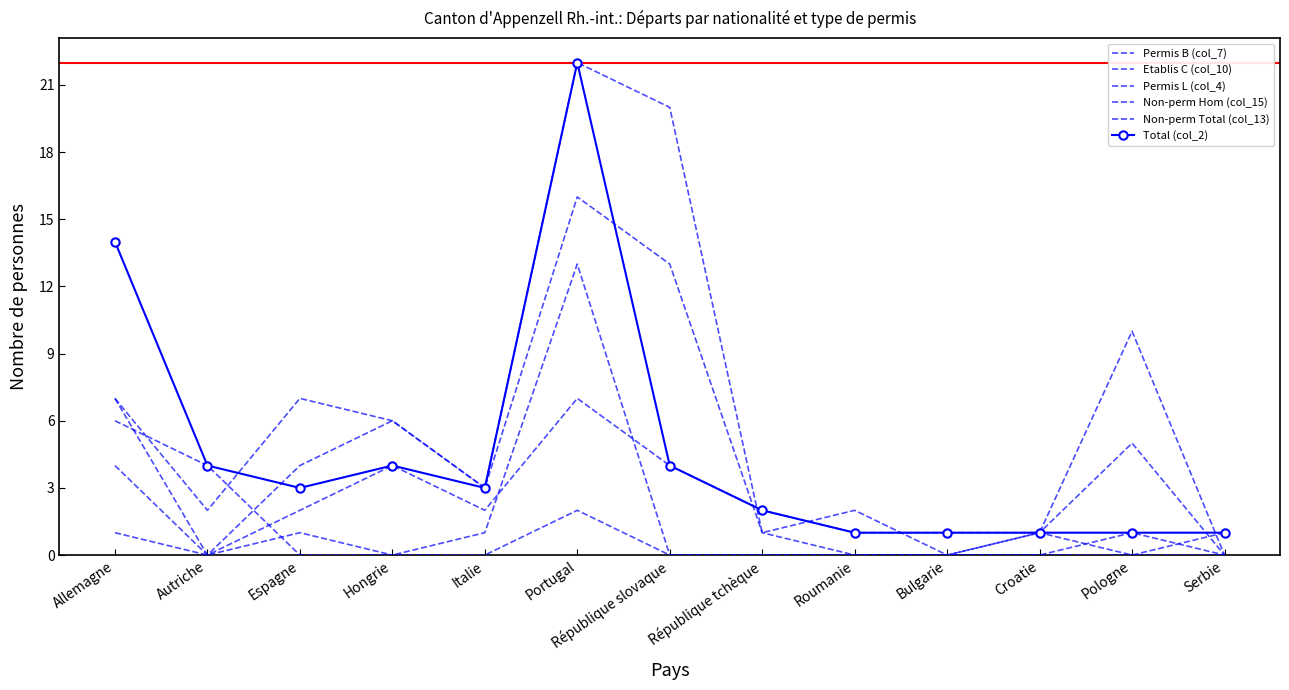

Where is the first local minimum for Non-perm Total (col_13)?

Autriche